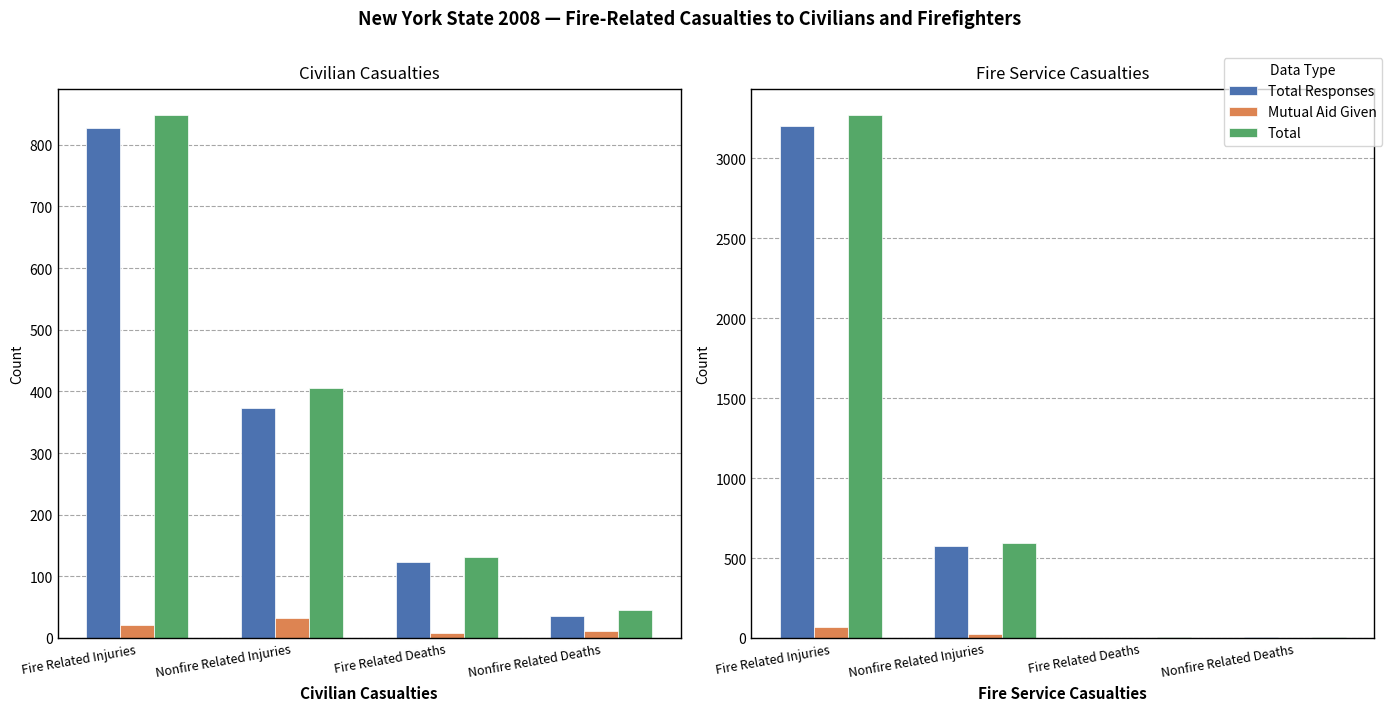

True or false: Total has a value of 4 at Fire Related Deaths.

True